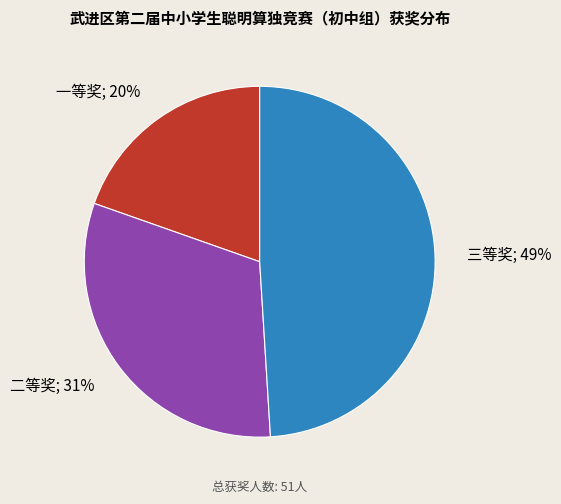

To the nearest percent, what is the average slice percentage?

33%